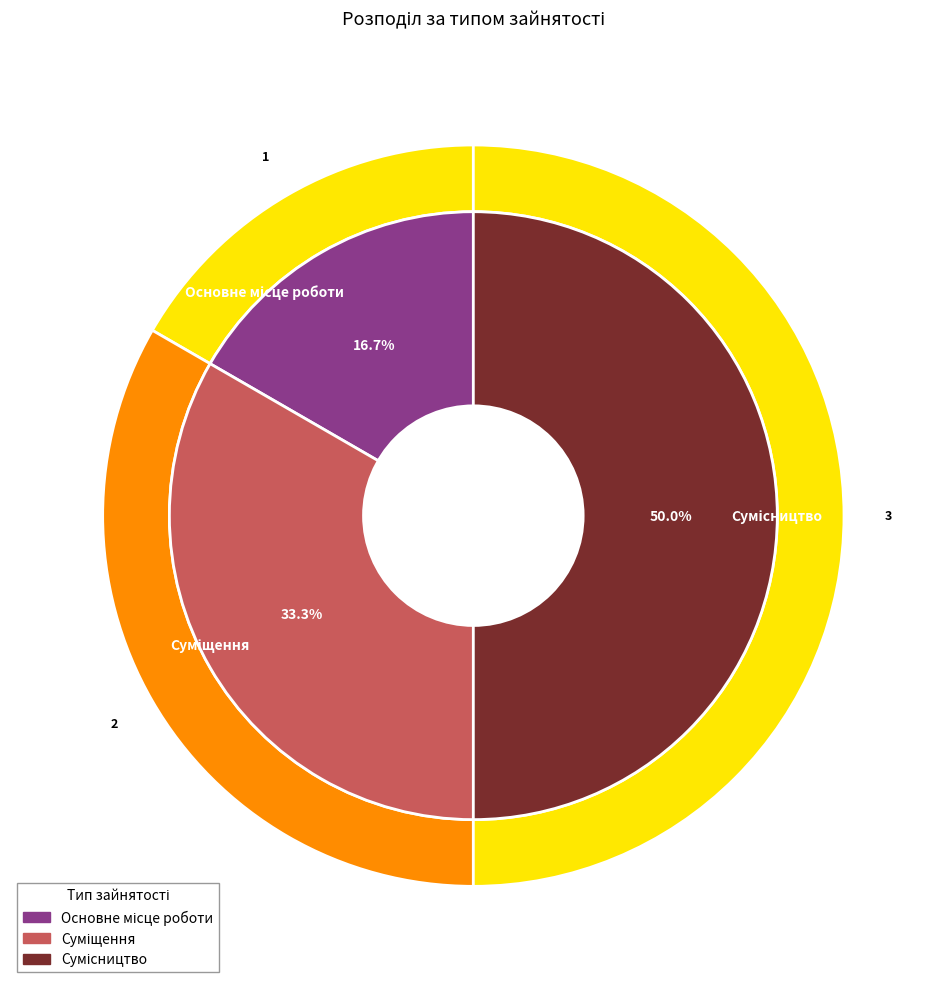

True or false: Сумісництво accounts for 56% of the total.

False